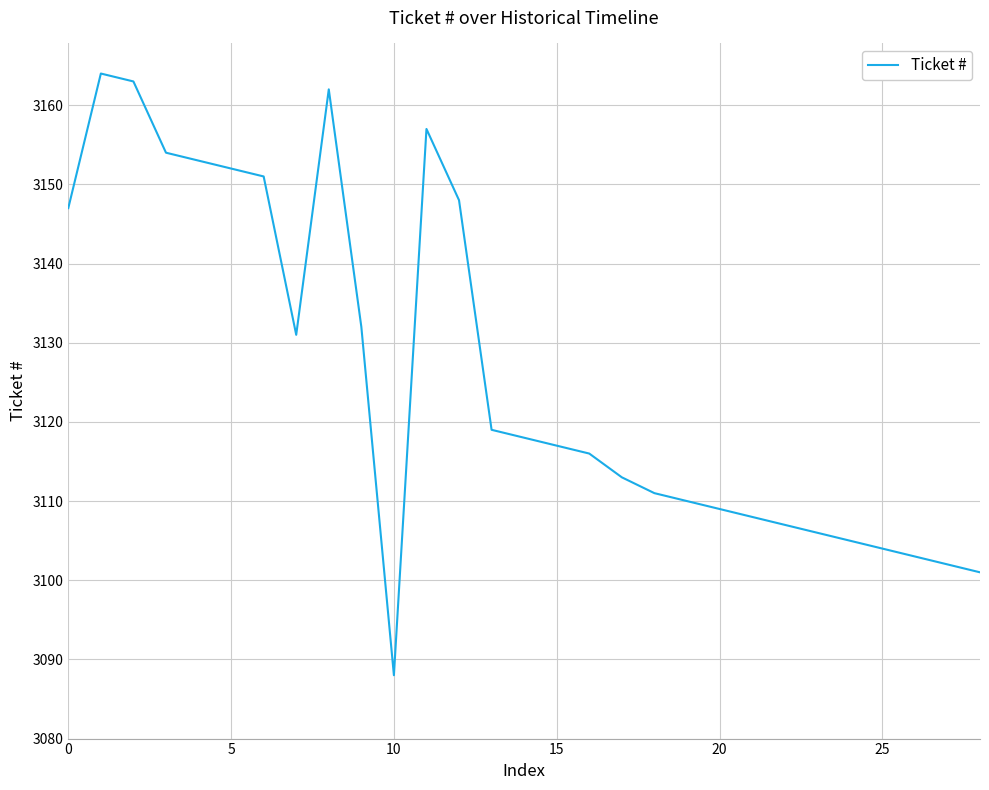

What is the difference between the second highest and minimum values?

75